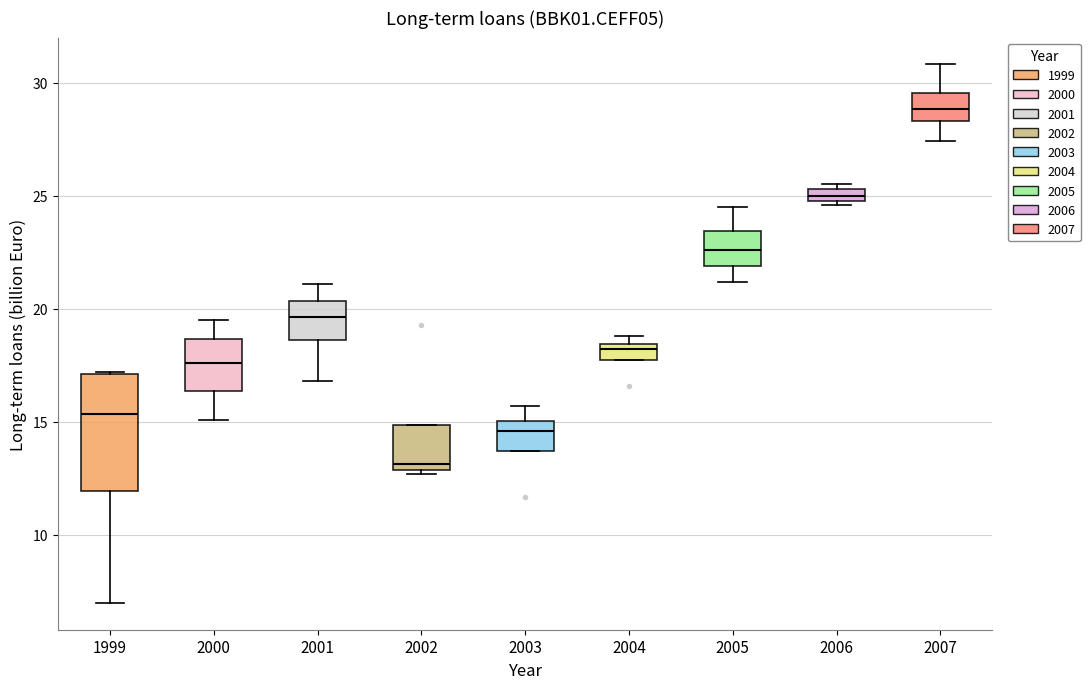

Which box is the tallest, from its lower edge to its upper edge?

1999